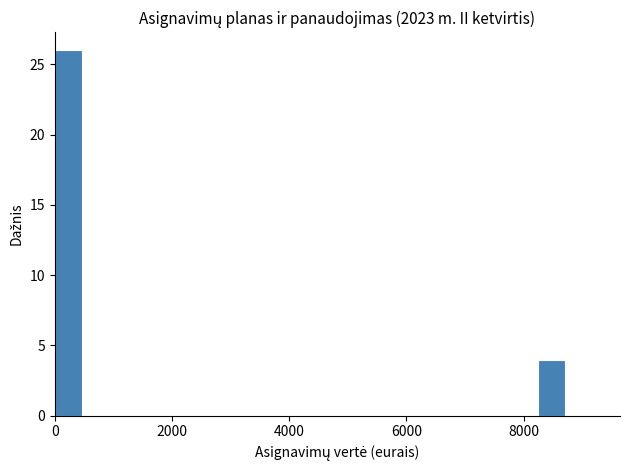

Around what value on the x-axis is the tallest bar? Give the approximate position of its centre, as read against the axis.

200